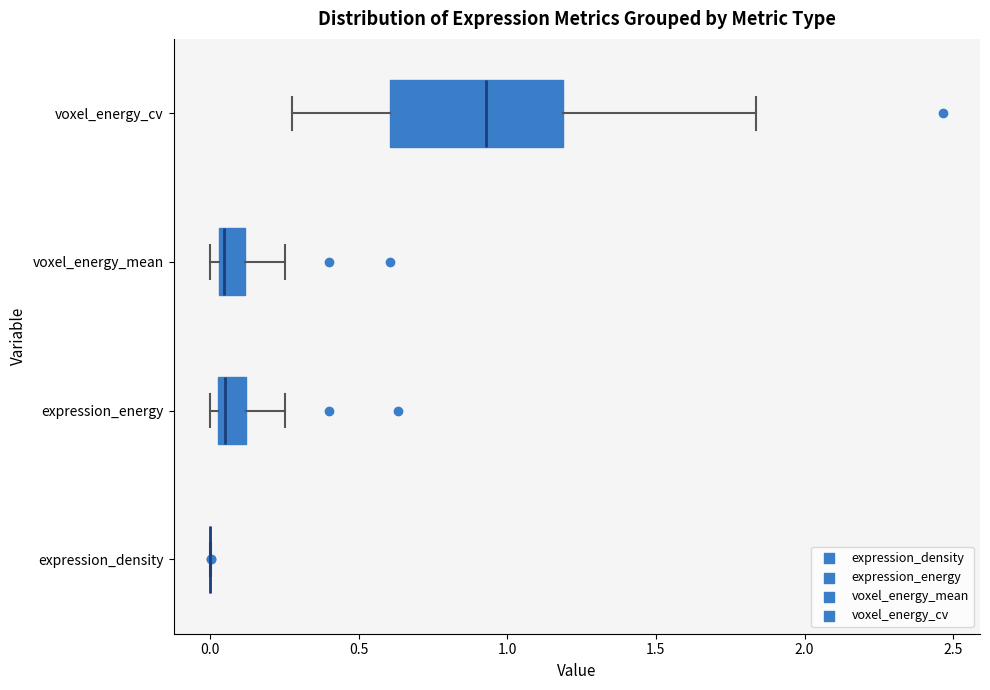

Reading bottom to top, transcribe this box plot: for each box, give where its median line is, the range the box spans, and where its two whiskers end, as read against the x-axis. The values are not printed on the chart, so give them approximately, as read against the axis.

expression_density: box collapsed to a line at 0.00, whiskers 0.00 to 0.00
expression_energy: median 0.05 (just right of the box's left edge), box 0.05 to 0.10, whiskers 0.00 to 0.25
voxel_energy_mean: median 0.05 (just right of the box's left edge), box 0.05 to 0.10, whiskers 0.00 to 0.25
voxel_energy_cv: median 0.95, box 0.60 to 1.20, whiskers 0.30 to 1.85